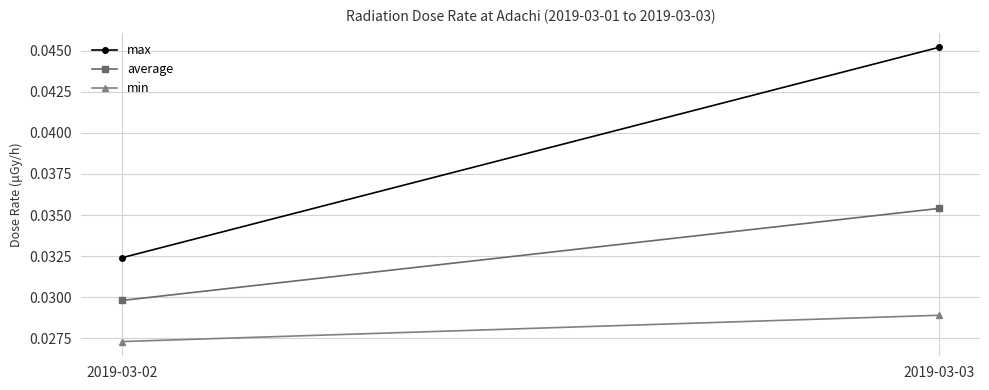

Is the value of min at 2019-03-03 greater than the value of max at 2019-03-03?

No